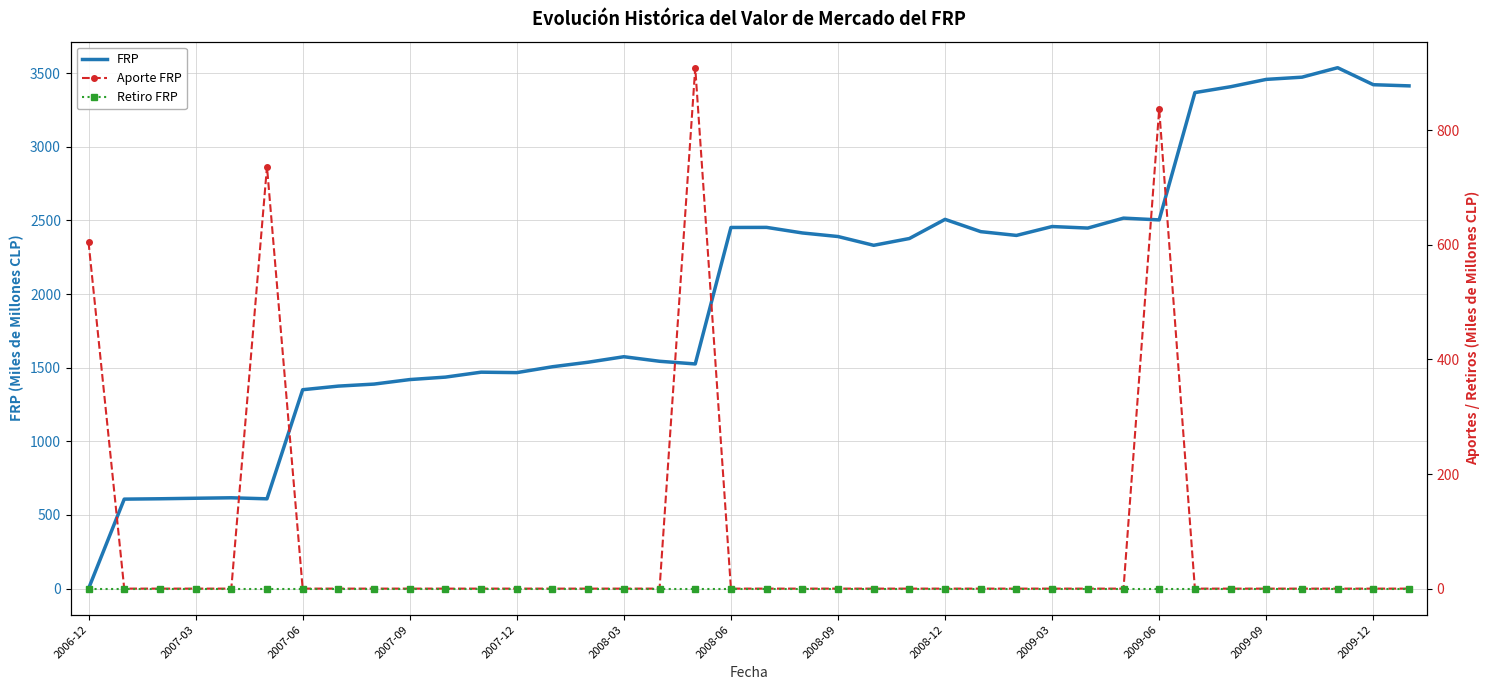

How many times do FRP and Aporte FRP cross each other?

3